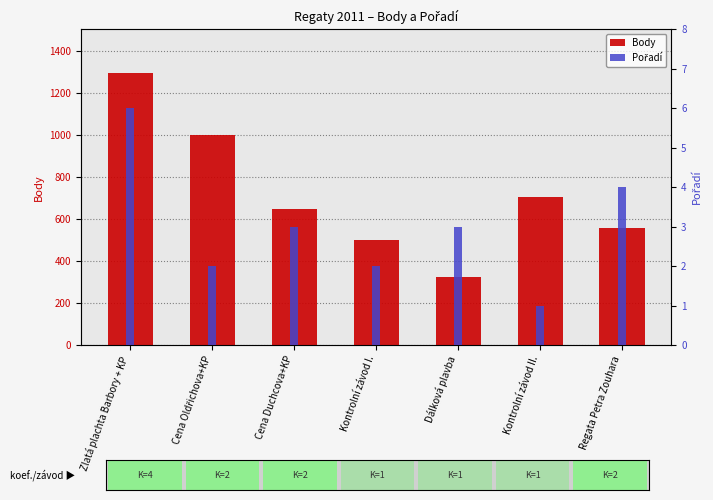

What is the value of the Pořadí bar at the 4th from the left?

2